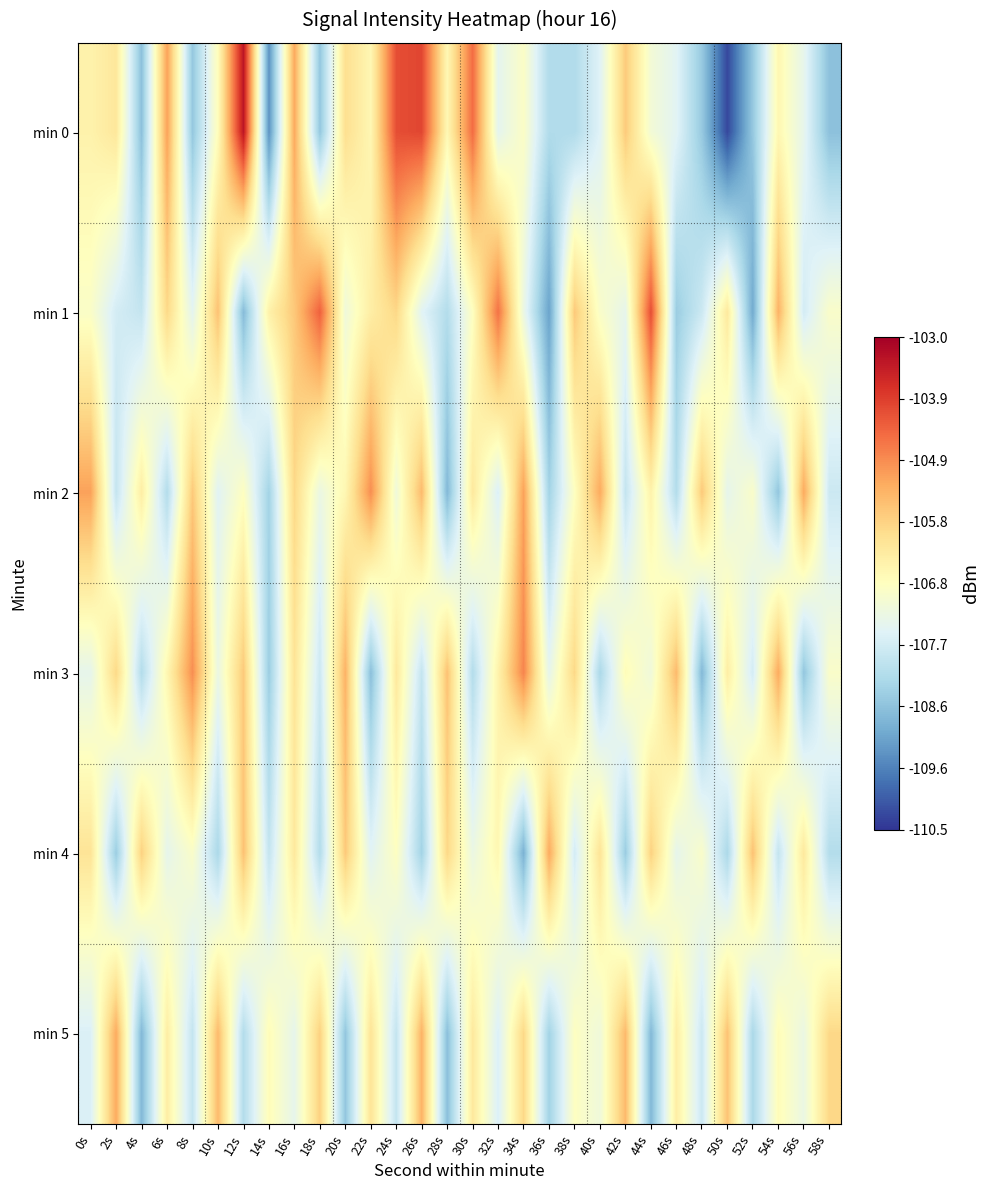

List the series in order of their peak value, highest first.

min 0, min 1, min 3, min 2, min 4, min 5